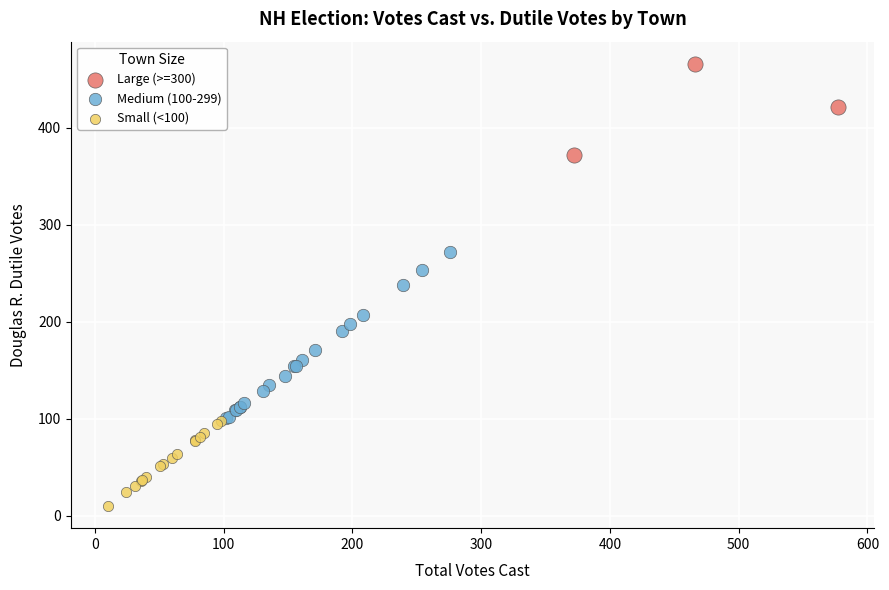

Which series has the widest spread of Y values?

Medium (100-299)